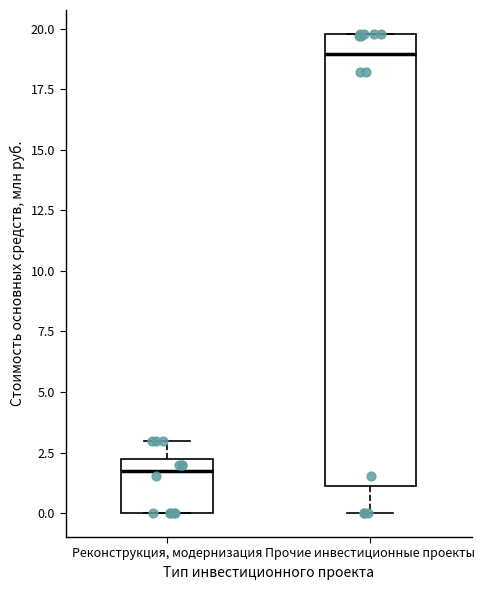

Where is the upper edge of the box for Реконструкция, модернизация on the y-axis? The values are not printed on the chart, so give them approximately, as read against the axis.

2.0